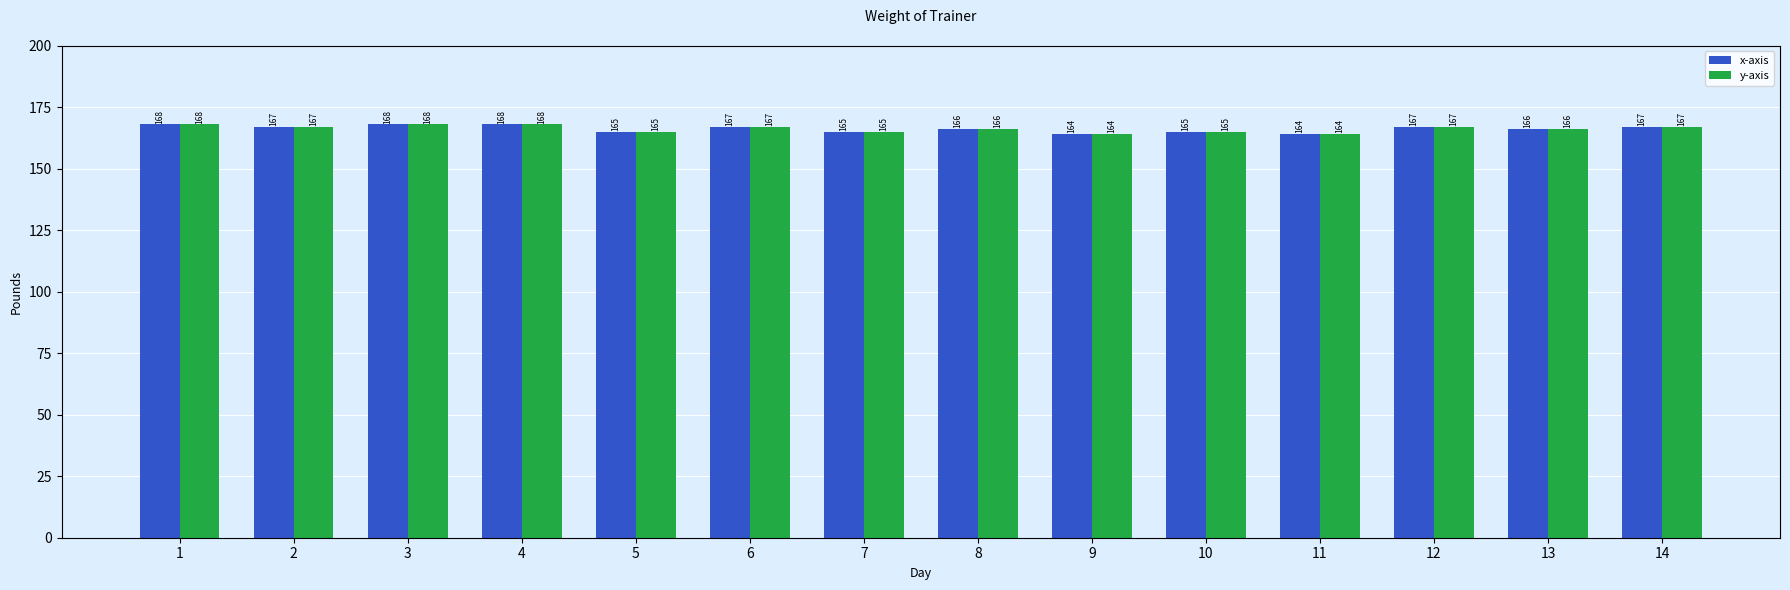

How many x-axis values are between 165 and 167?

9